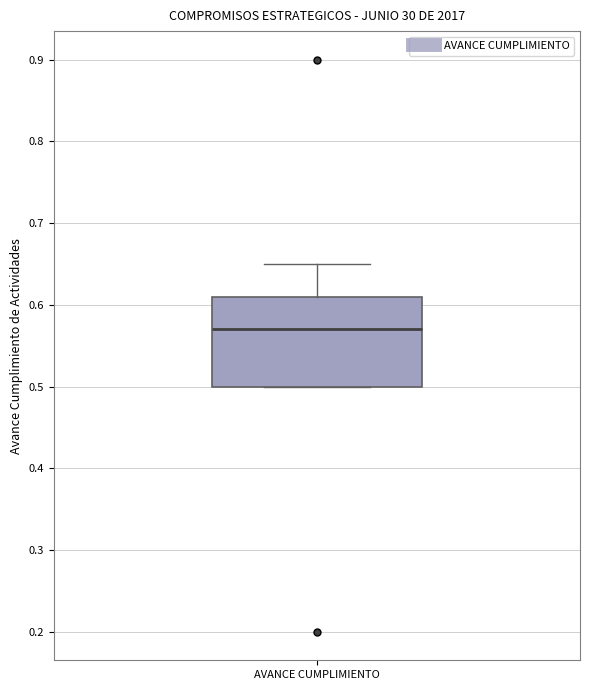

Transcribe this box plot: give where the median line is, the range the box spans, and where the two whiskers end, as read against the y-axis. The values are not printed on the chart, so give them approximately, as read against the axis.

median 0.57, box 0.50 to 0.61, whiskers 0.50 to 0.65